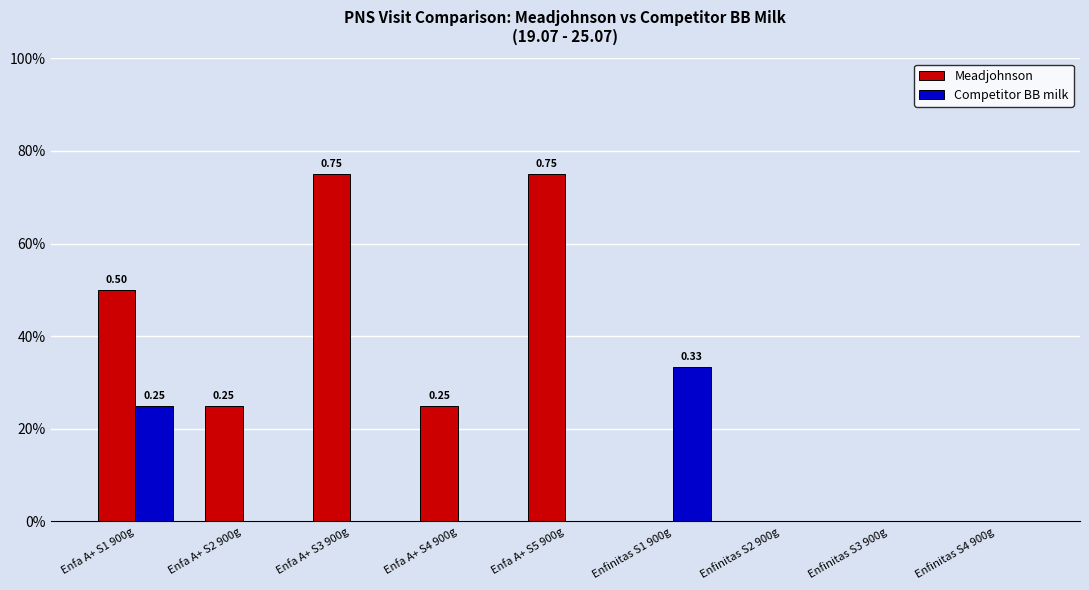

Which has a higher value, Enfa A+ S5 900g or Enfa A+ S3 900g?

Enfa A+ S5 900g